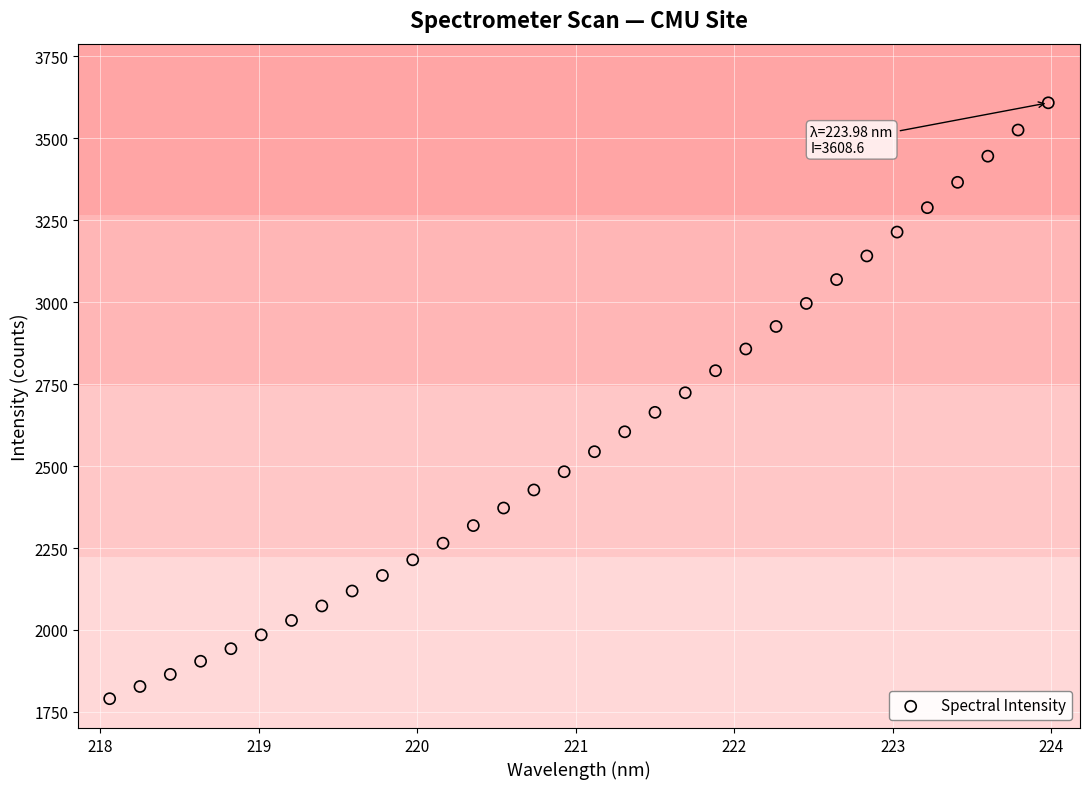

What is the range of X values (max minus min)?

5.9